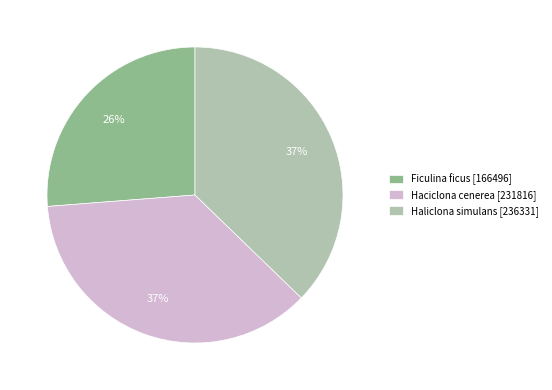

Between Haciclona cenerea [231816] and Ficulina ficus [166496], which is larger?

Haciclona cenerea [231816]